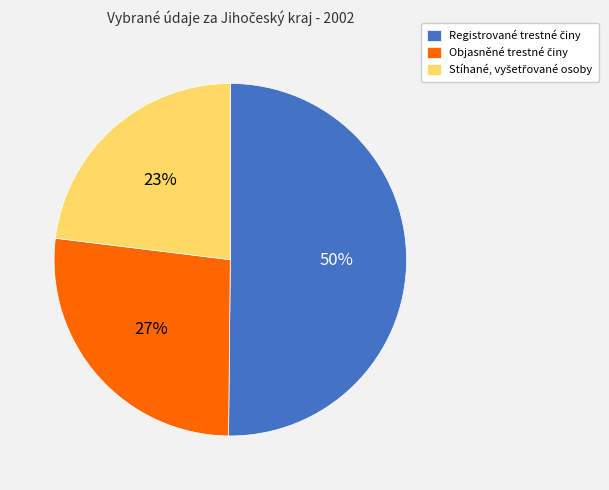

To the nearest percent, what is the difference between the largest and smallest slice percentages?

27%